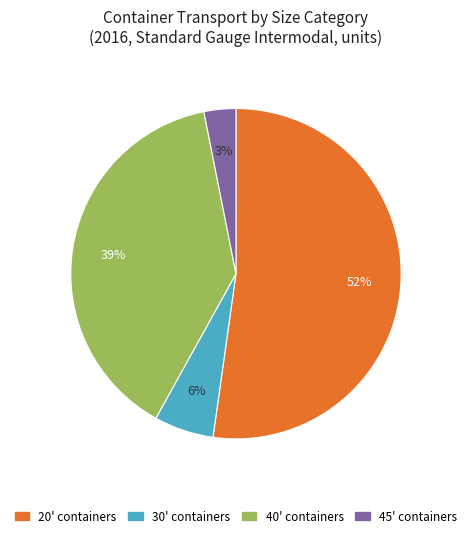

Count the number of slices in the pie.

4